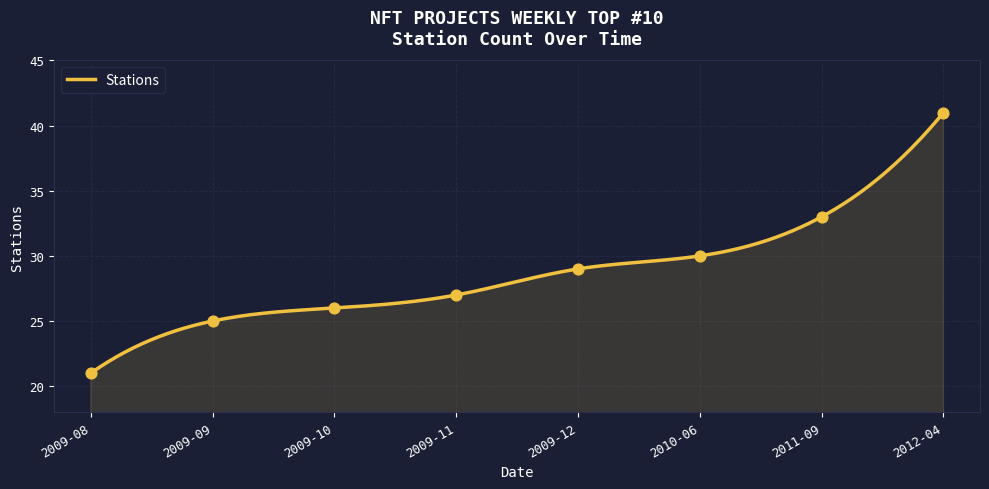

What is the ratio of the value at 2010-06 to the value at 2009-08?

1.4